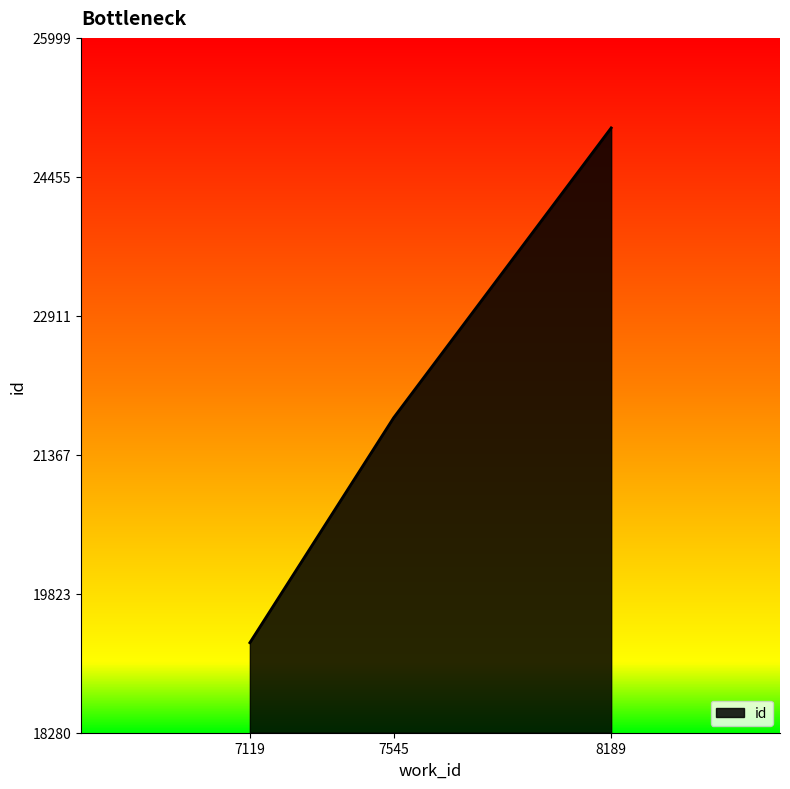

What is the average value?

22250.7